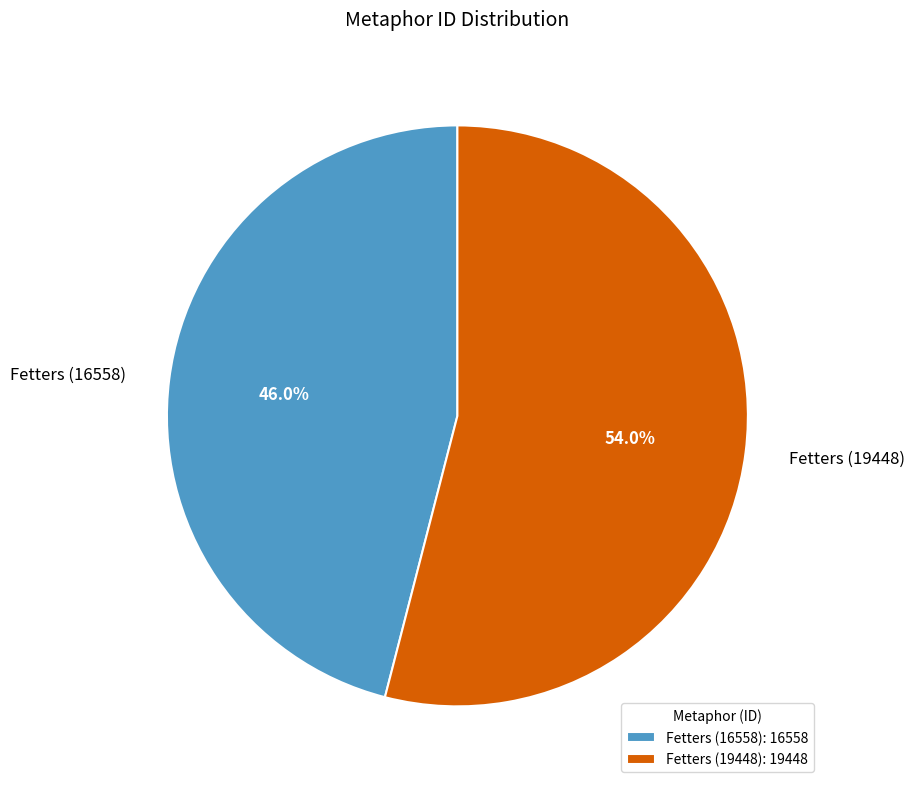

What is the ratio of the value at Fetters (16558) to the value at Fetters (19448)?

0.9